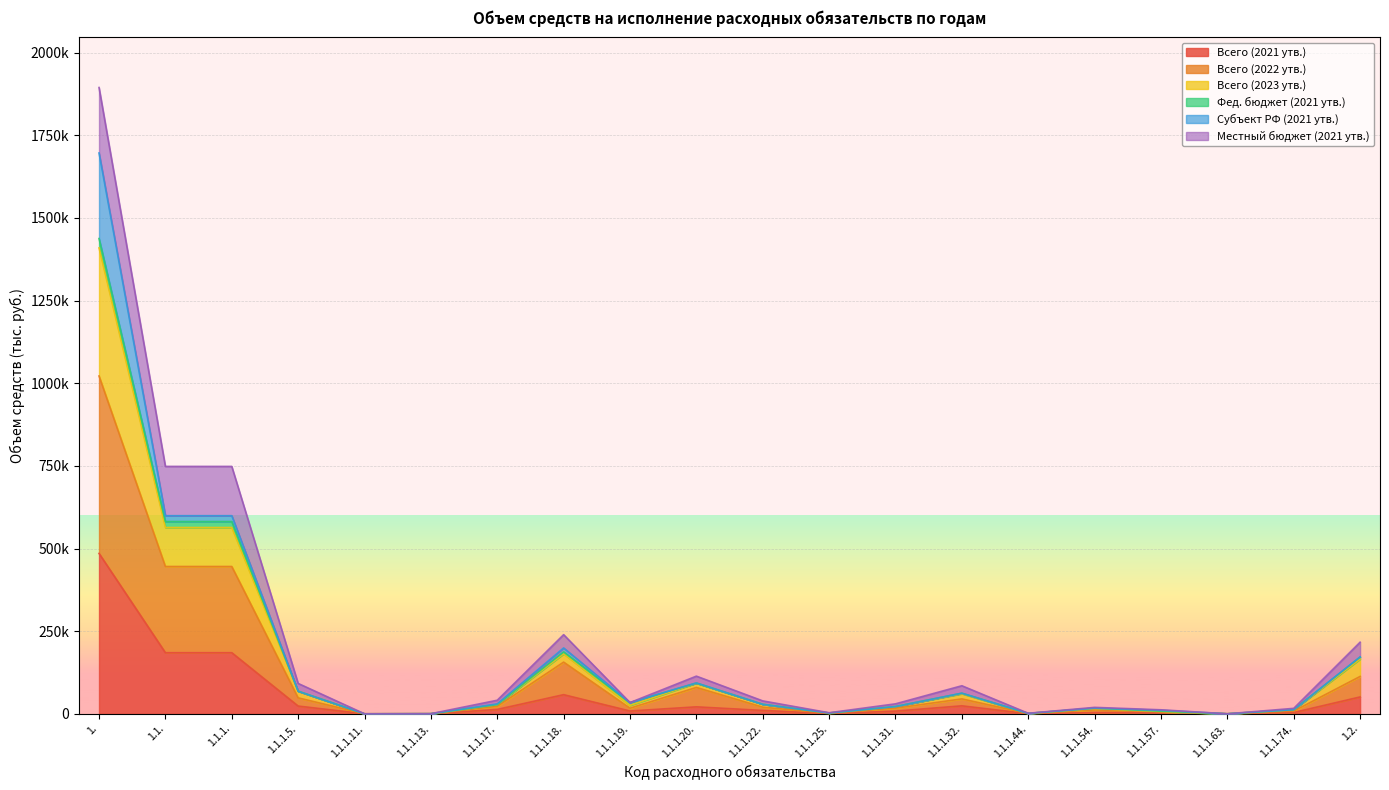

List the labels in order of Всего (2023 утв.) value, smallest first.

1.1.1.11., 1.1.1.63., 1.1.1.13., 1.1.1.44., 1.1.1.25., 1.1.1.57., 1.1.1.74., 1.1.1.54., 1.1.1.31., 1.1.1.22., 1.1.1.17., 1.1.1.19., 1.1.1.32., 1.1.1.5., 1.1.1.20., 1.2., 1.1.1.18., 1.1.1., 1.1., 1.